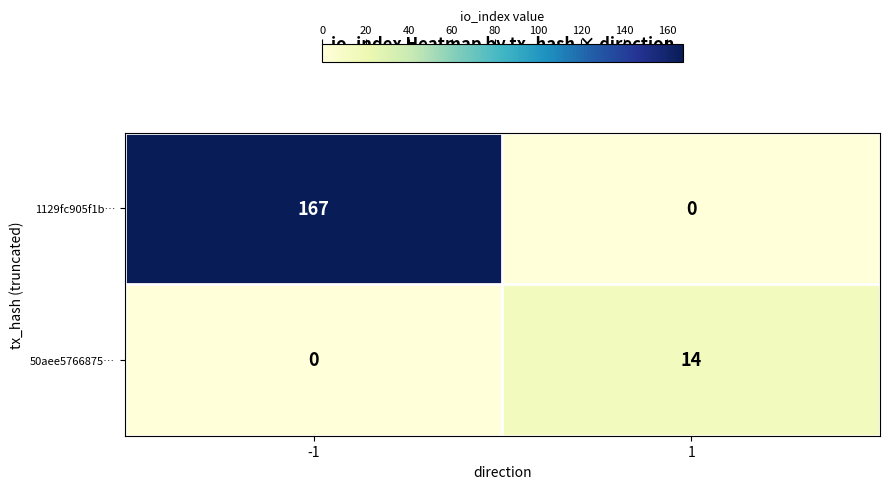

What is the maximum value for 50aee5766875…?

14